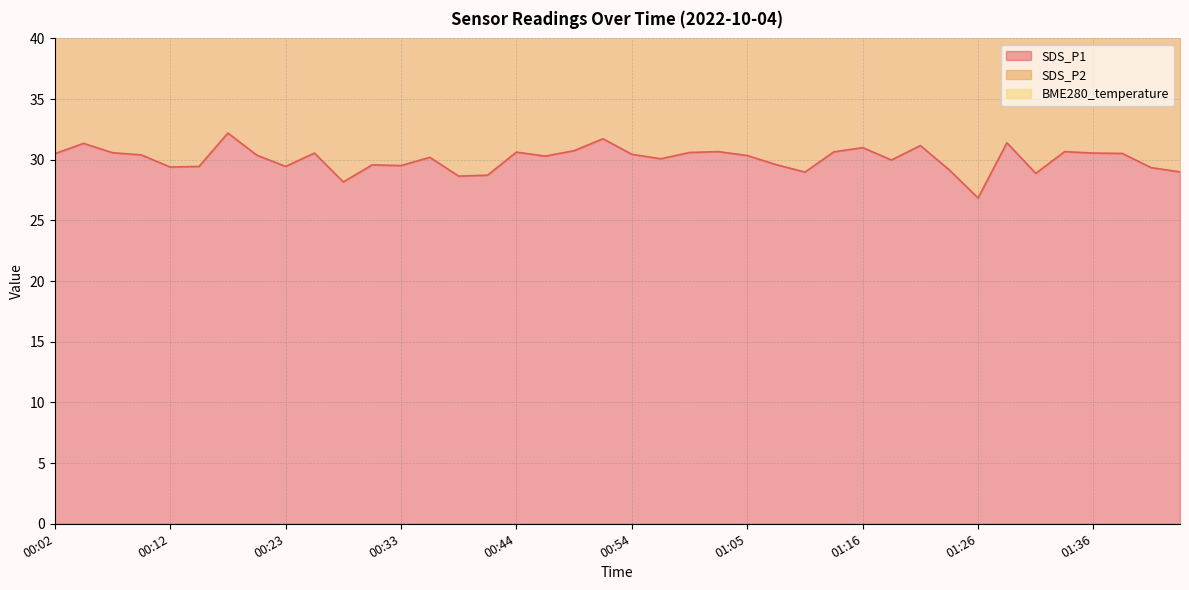

Where is the first local minimum for SDS_P2?

00:12